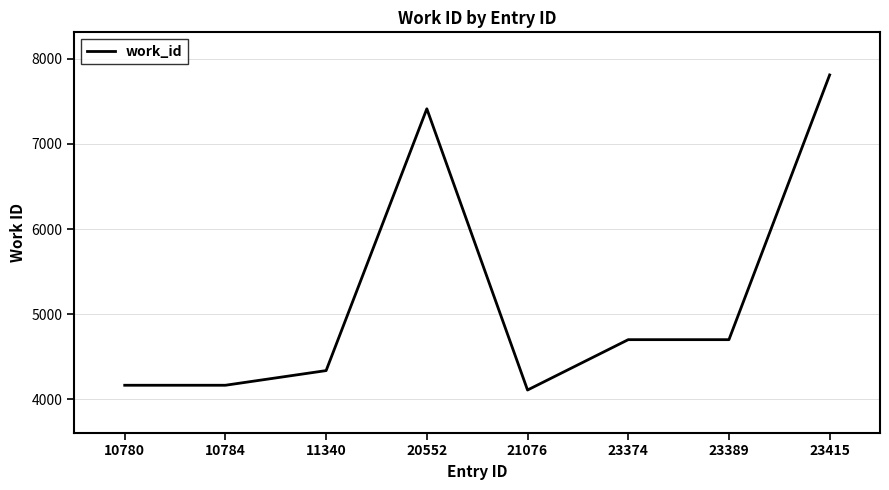

Between 11340 and 10780, which is larger?

11340